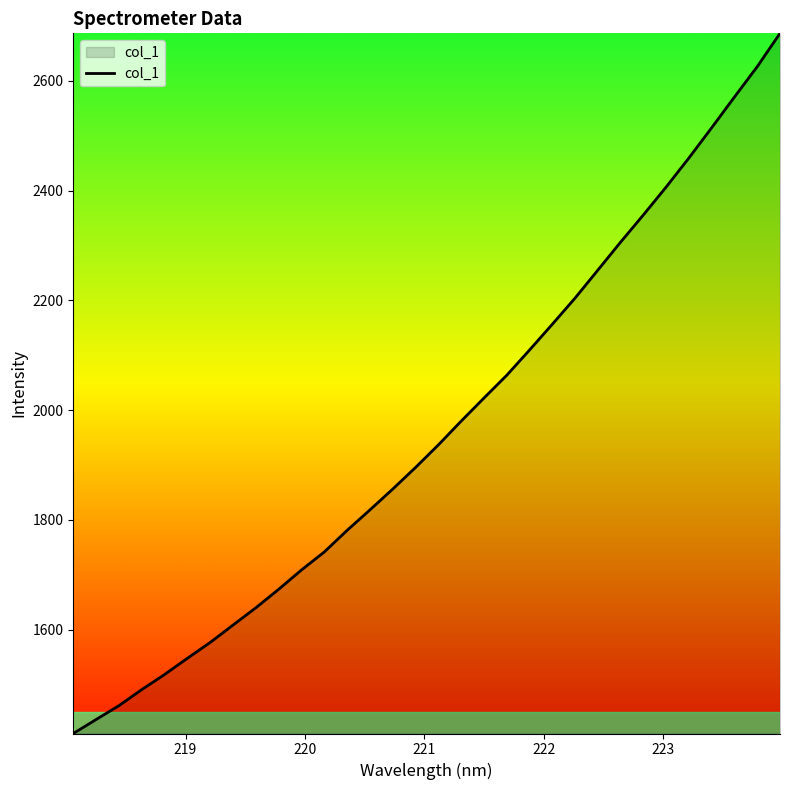

What is the difference between the maximum and minimum values?

1276.1